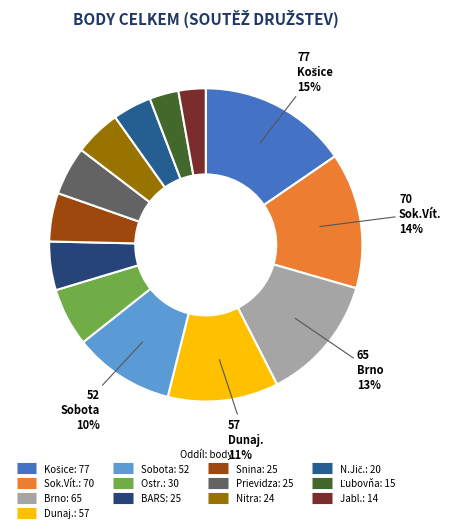

What is the ratio of the value at Brno to the value at Sobota?

1.2